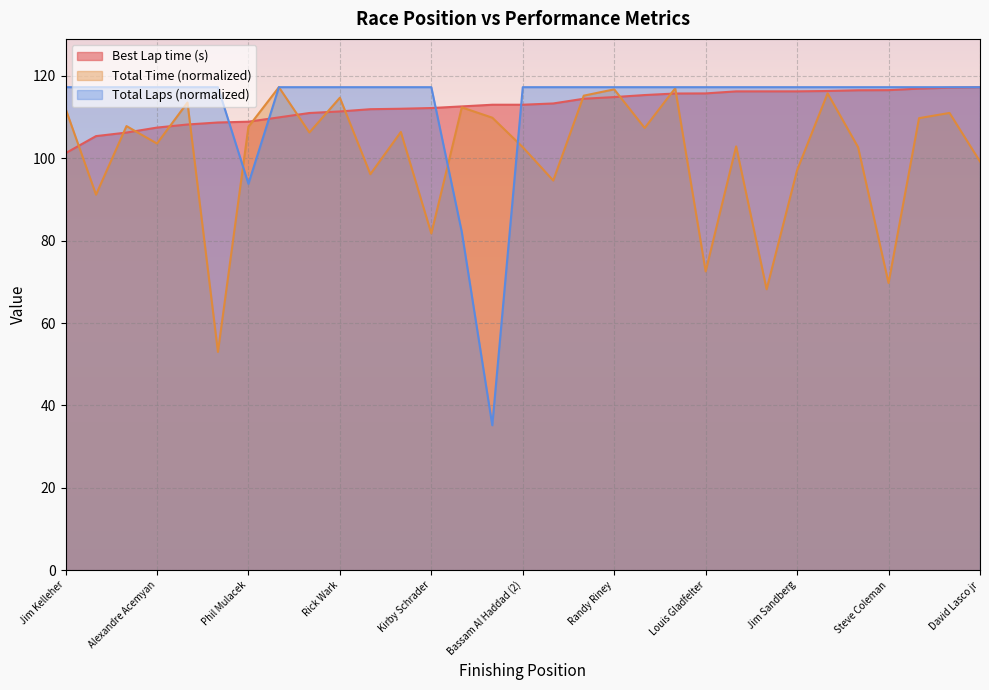

Which category has the lowest value across all series?

Alain Vinson (2)